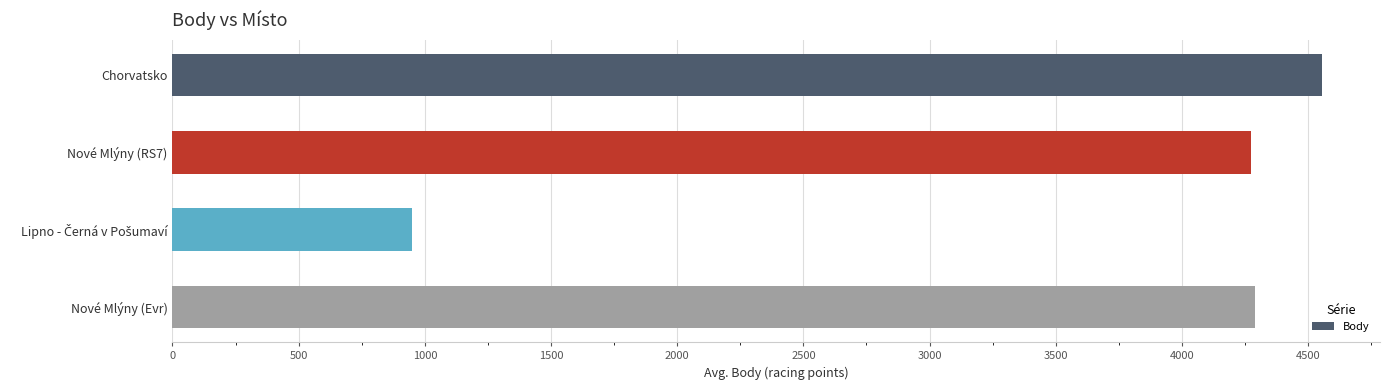

What is the approximate value at Nové Mlýny (Evr), to the nearest 50?

4300